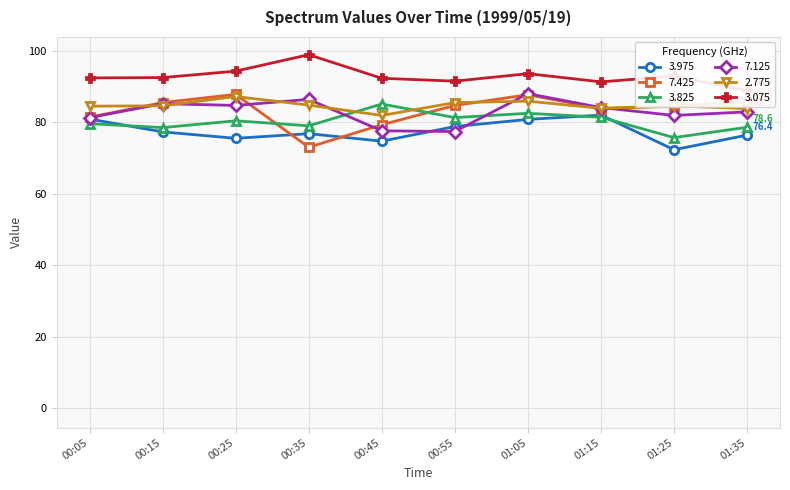

Is this an area chart (filled region under the line)?

No